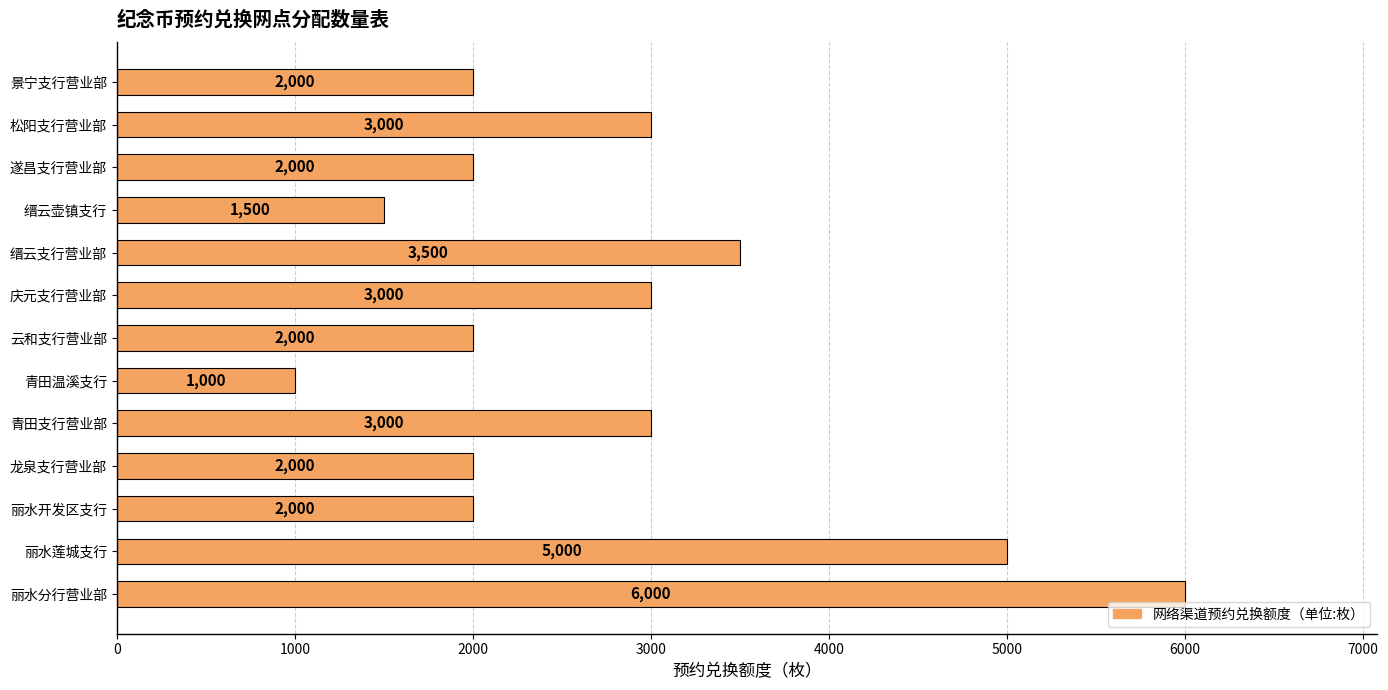

What is the minimum value shown in the chart?

1000